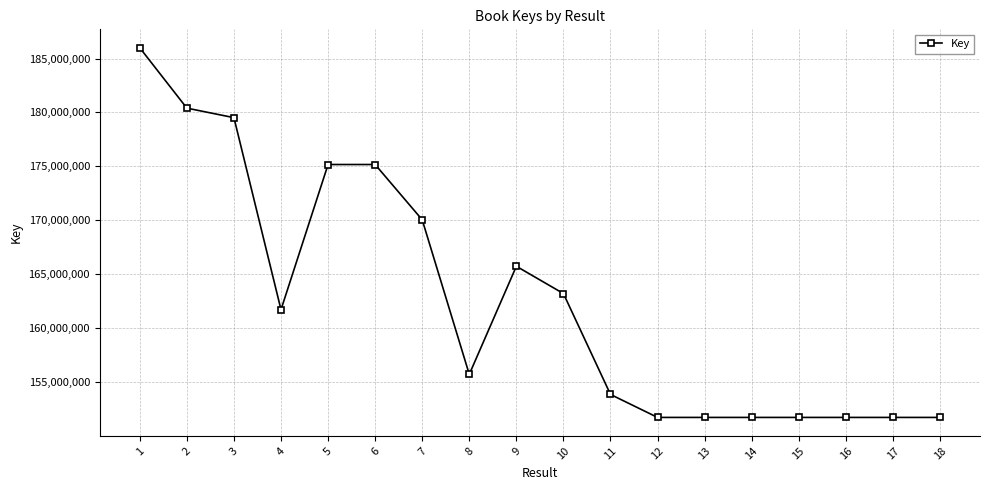

What is the average value?

162694928